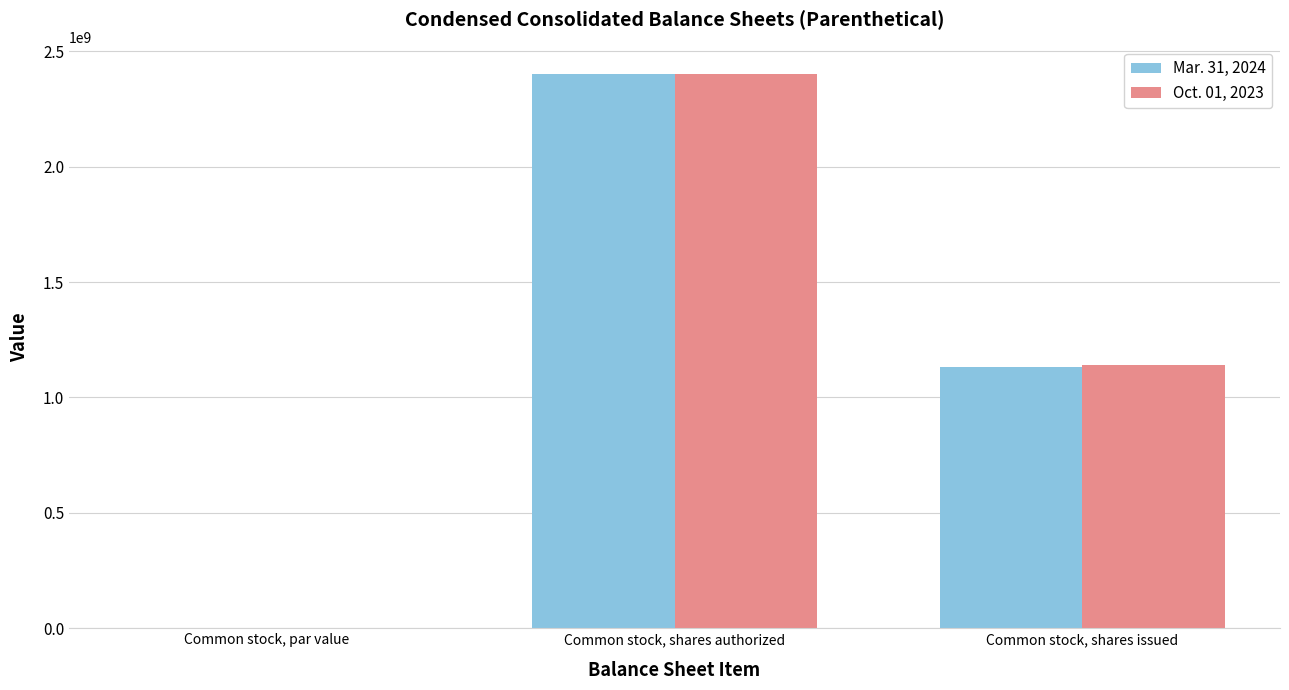

Is it true that Oct. 01, 2023 equals 2400000000.0 at Common stock, shares authorized?

True